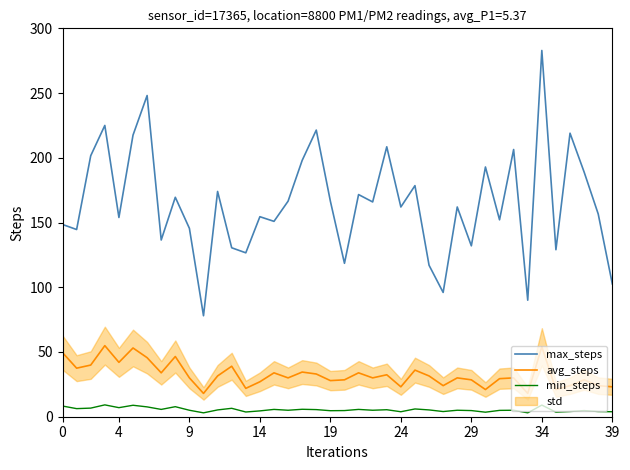

Between 15 and 19, which is larger?

19